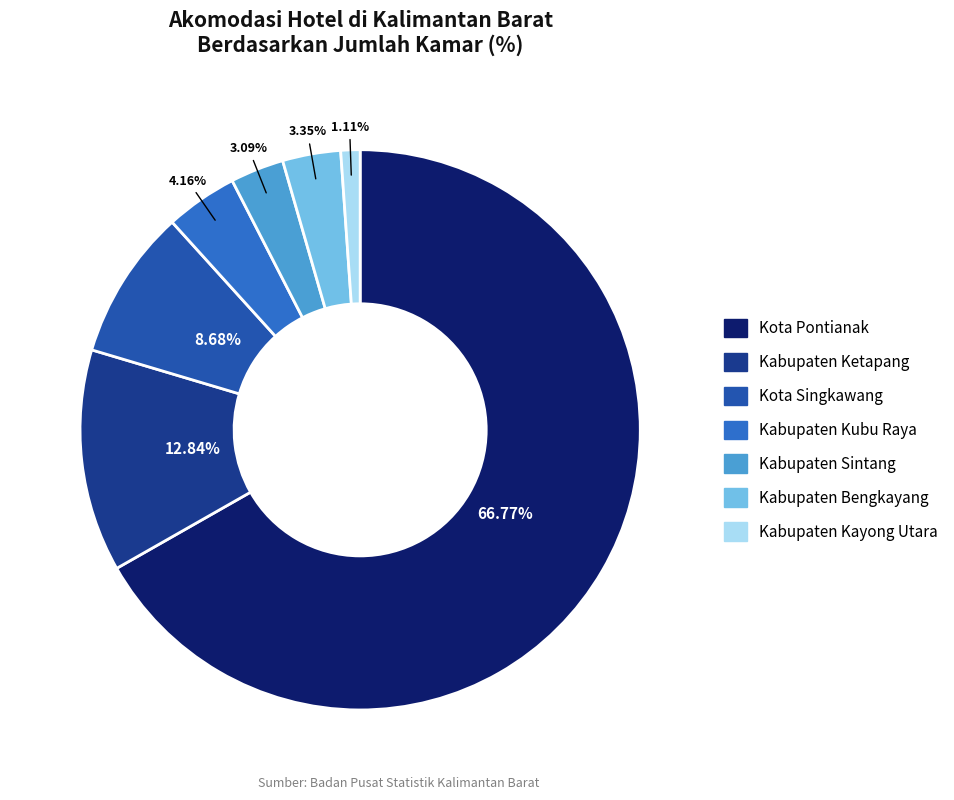

Does Kabupaten Kubu Raya account for over 50% of the chart?

No